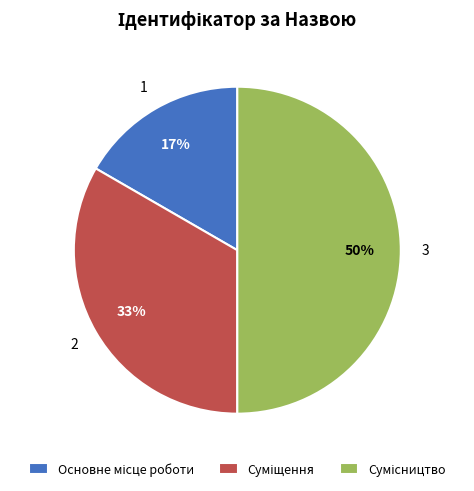

To the nearest percent, what is the average slice percentage?

33%